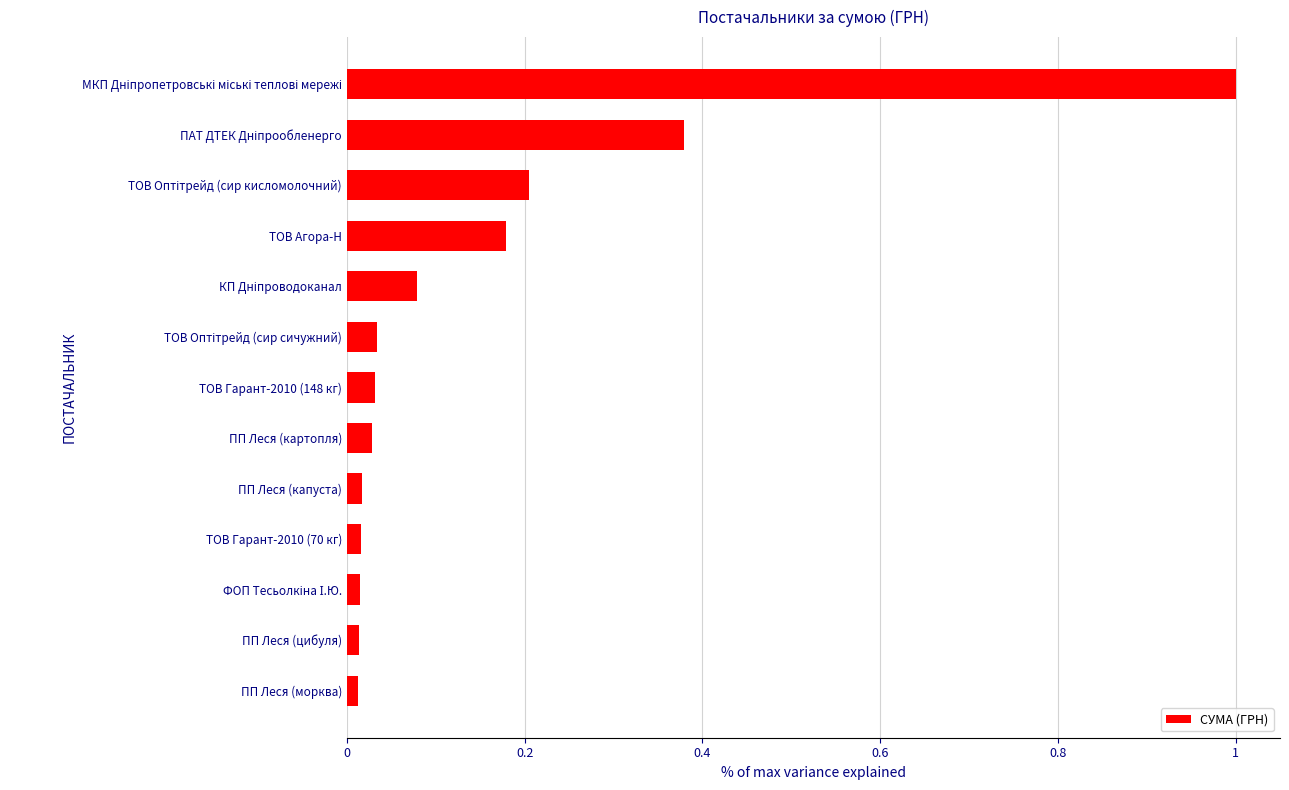

What is the sum of all values?

2.0